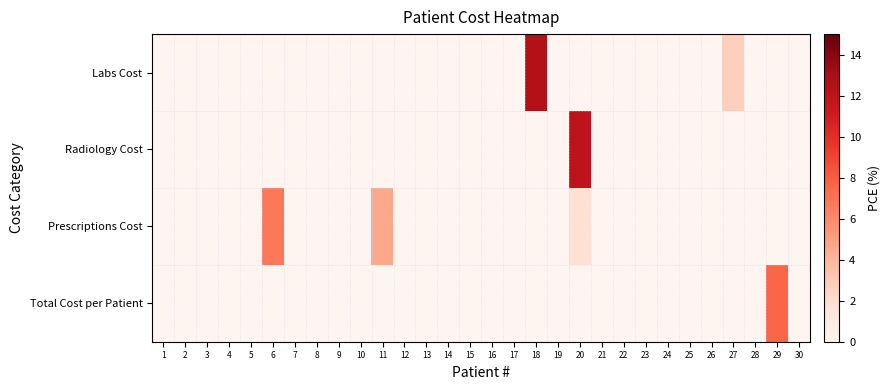

Between 14 and 26, which series saw the biggest shift?

Labs Cost